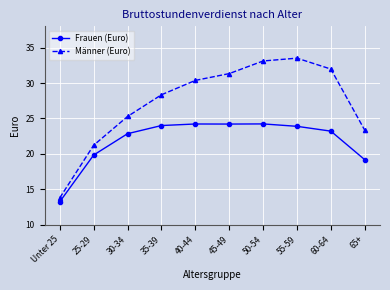

At which label does Frauen (Euro) first exceed 23?

35-39